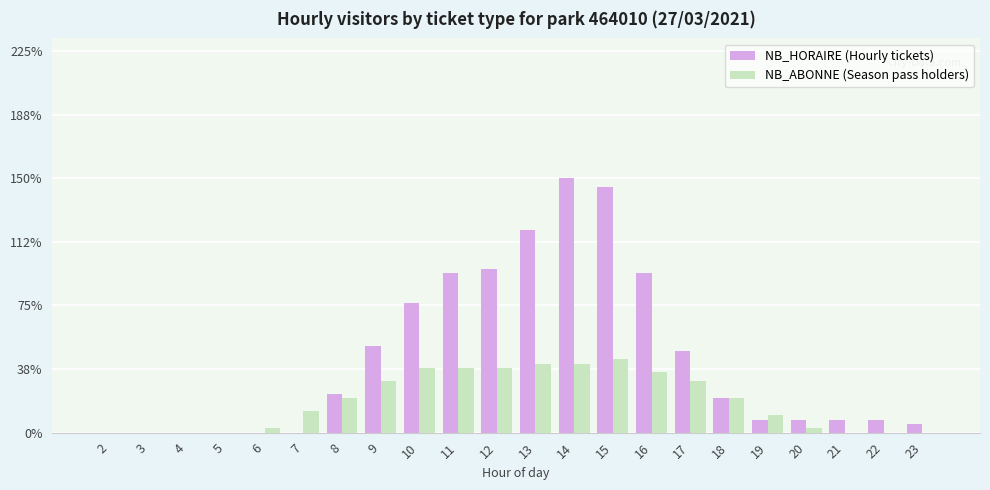

Does the chart contain stacked bars?

No